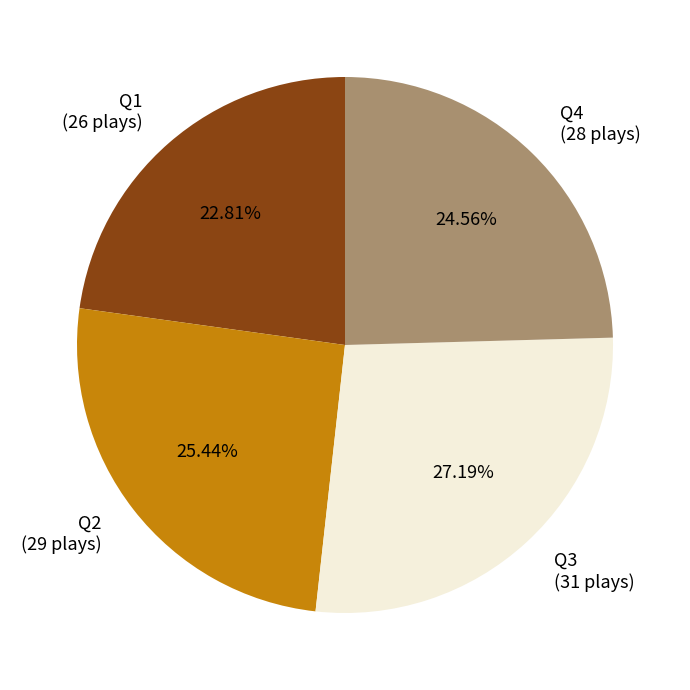

Which slice is the smallest?

Q1